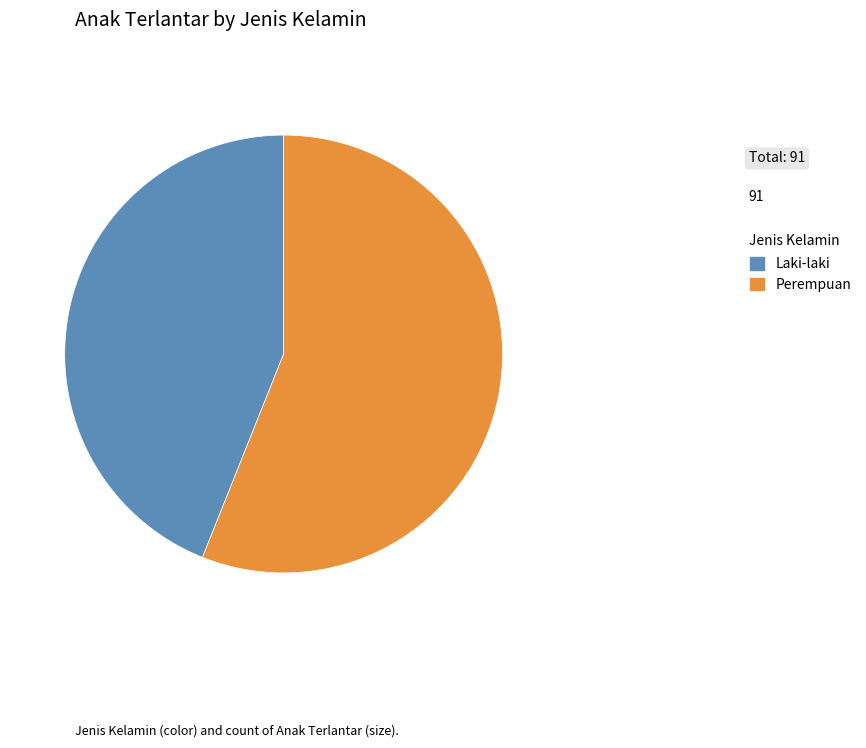

How many segments does this pie chart have?

2